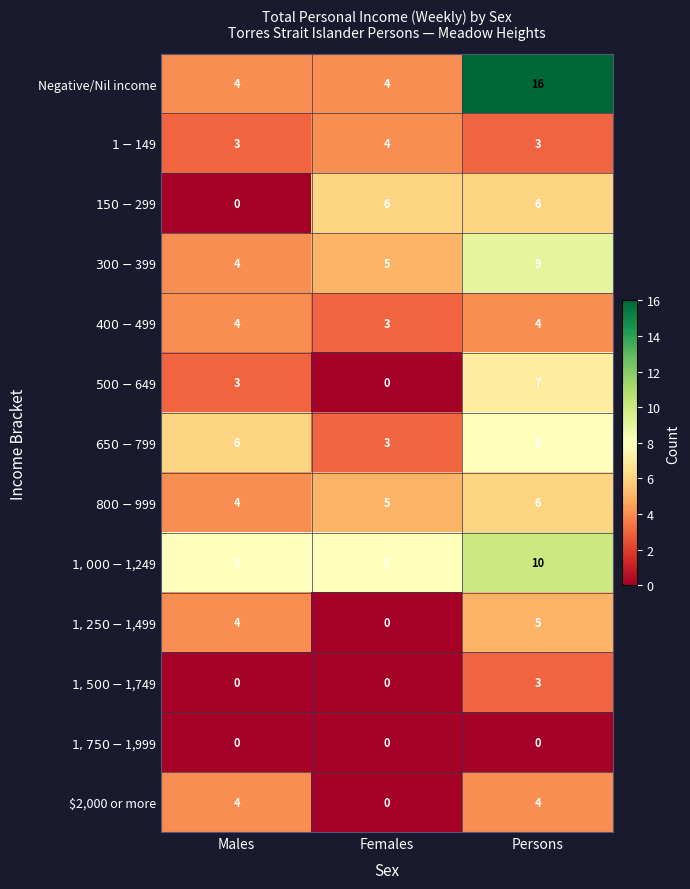

The $2,000 or more series shows 1 at Persons. True or false?

False